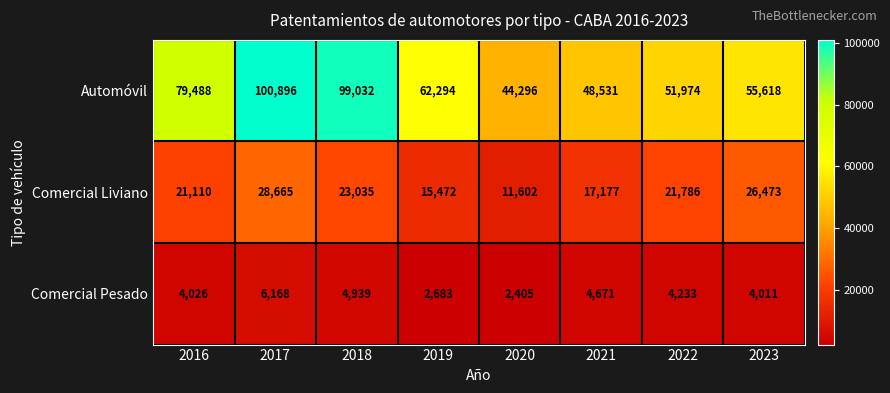

Reading left to right, extract all data points from this chart.

Automóvil: 2016=79488	2017=100896	2018=99032	2019=62294	2020=44296	2021=48531	2022=51974	2023=55618
Comercial Liviano: 2016=21110	2017=28665	2018=23035	2019=15472	2020=11602	2021=17177	2022=21786	2023=26473
Comercial Pesado: 2016=4026	2017=6168	2018=4939	2019=2683	2020=2405	2021=4671	2022=4233	2023=4011